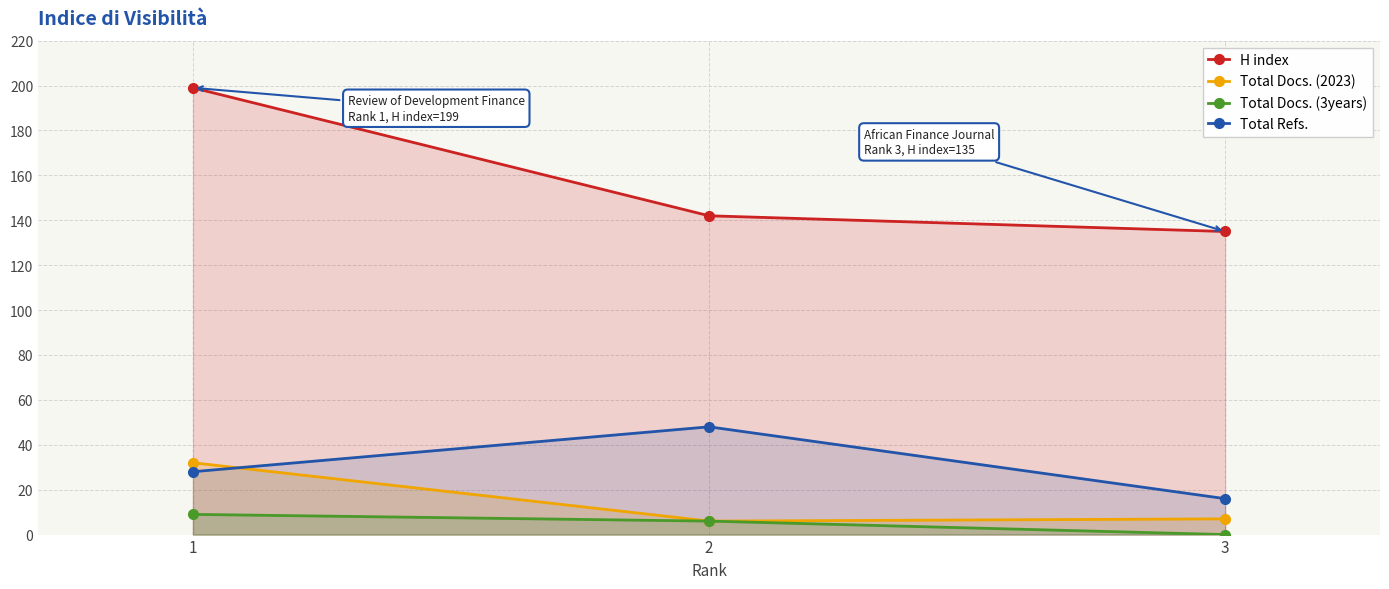

How many Total Refs. values are between 16 and 48?

3